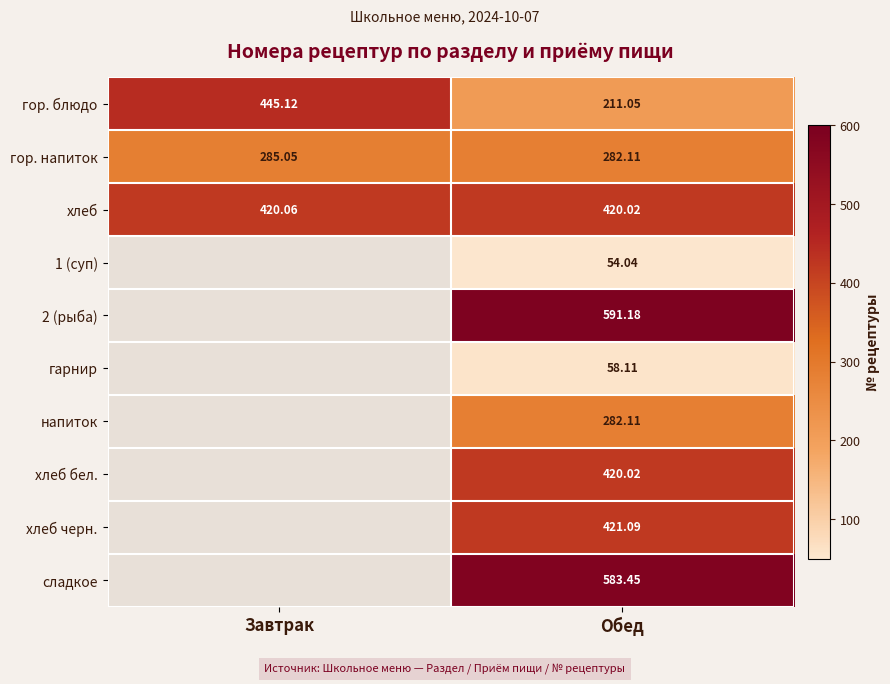

True or false: гор. блюдо has a value of 445.1 at Завтрак.

True